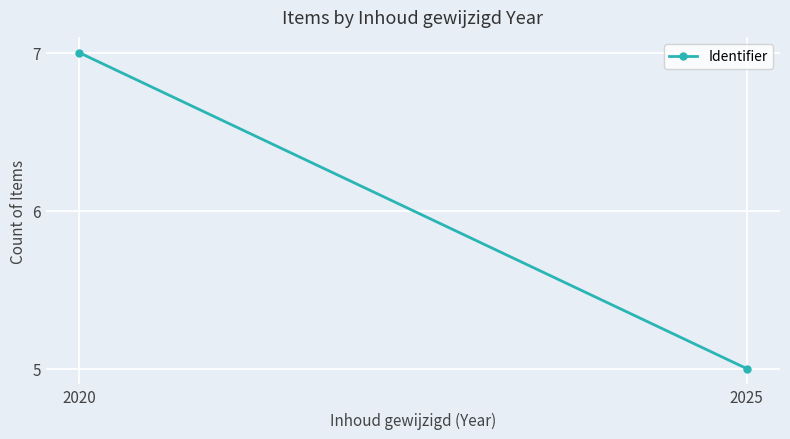

How many lines are shown in the chart?

1